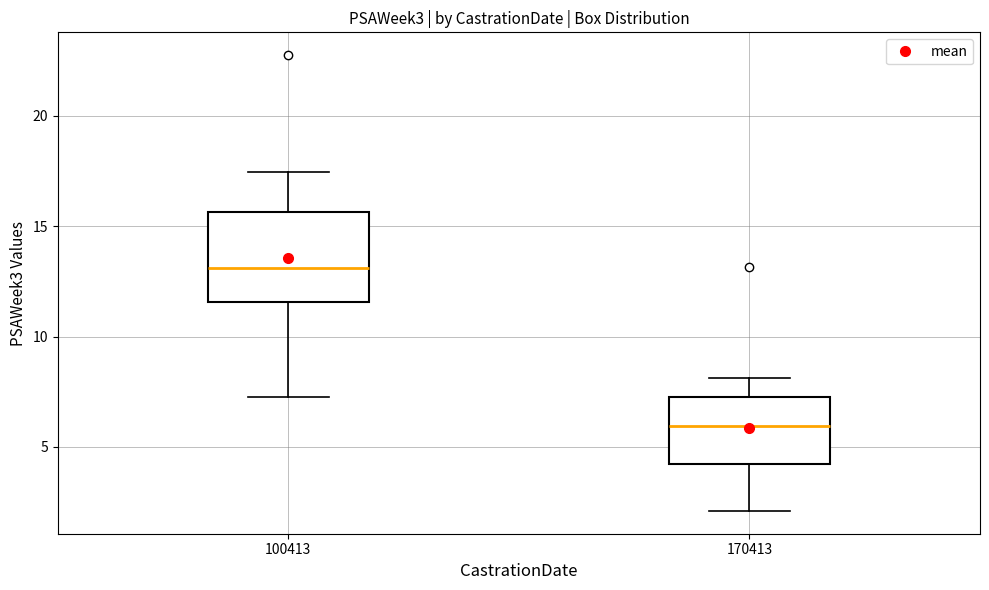

Which box has the highest median line?

100413